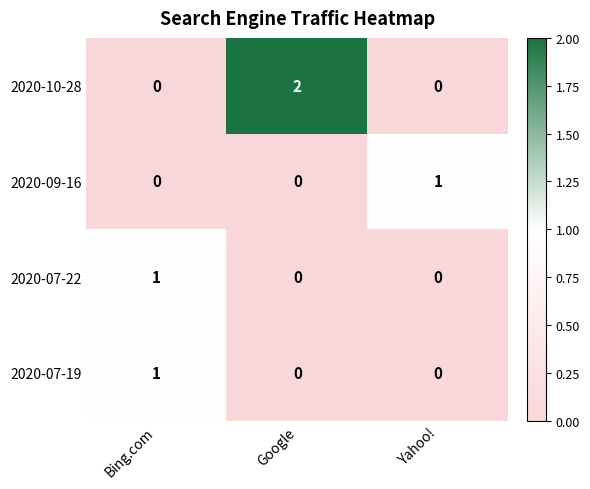

Which category has the highest value across all series?

Google